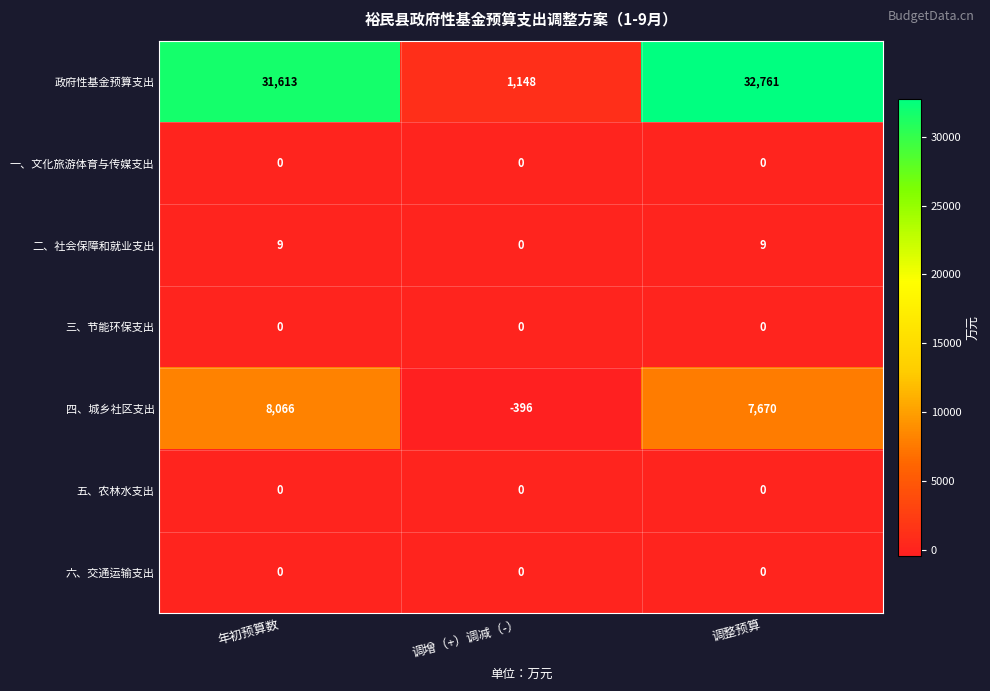

What is the difference between the highest and lowest values at 年初预算数?

31613